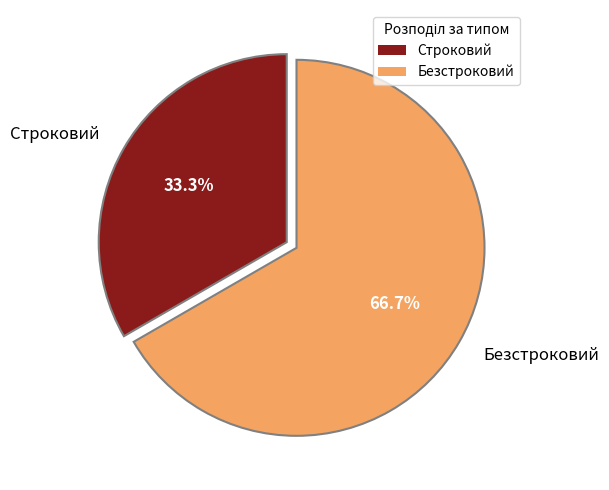

Rank the categories by value from lowest to highest.

Строковий, Безстроковий